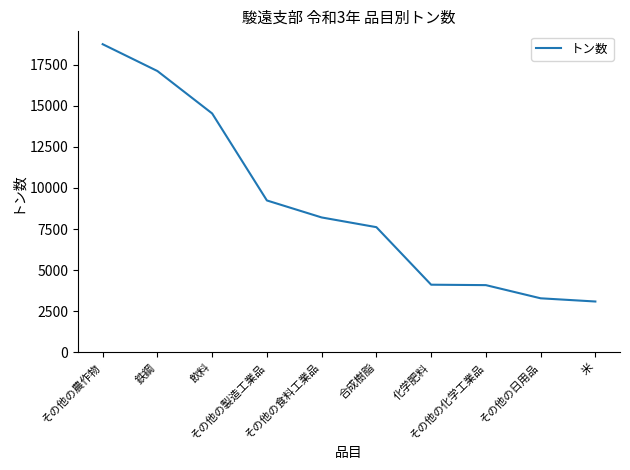

What is the minimum value shown in the chart?

3091